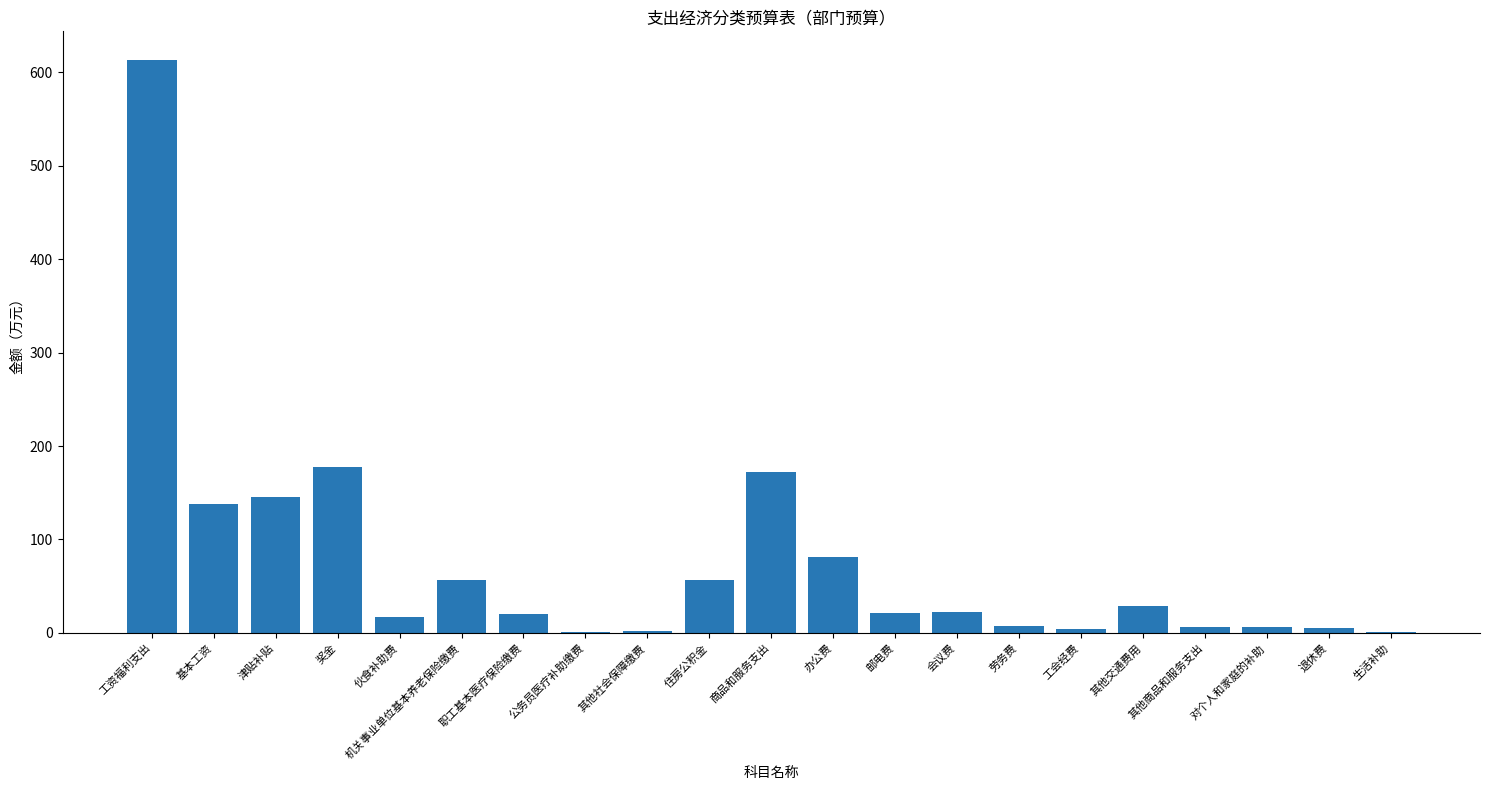

Are the bars grouped side by side (vs. stacked)?

No